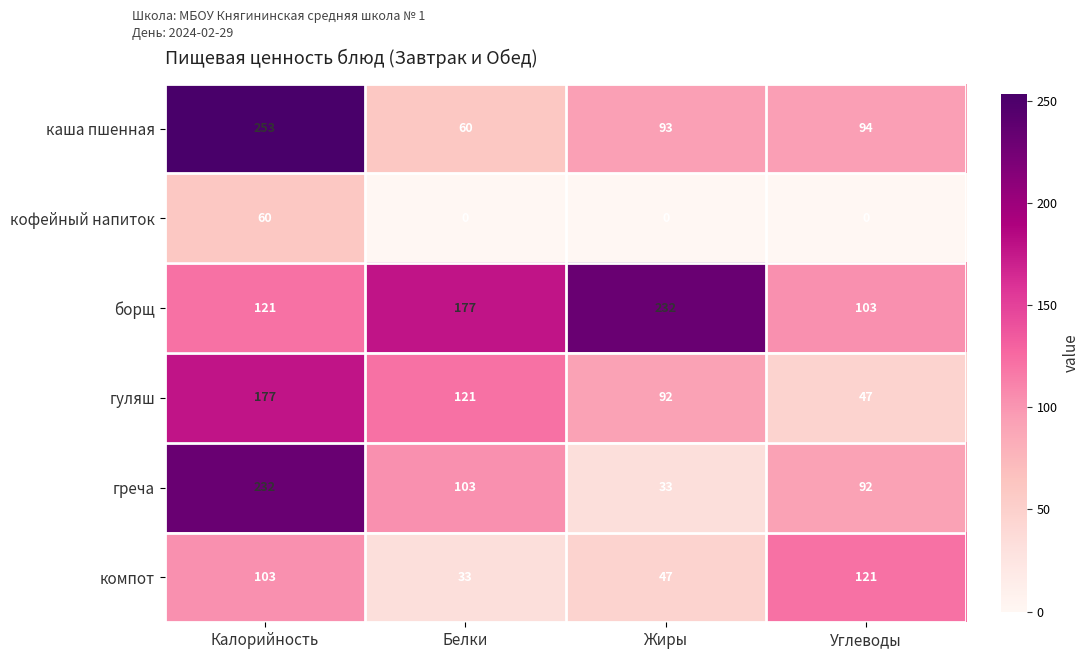

Reading left to right, extract all data points from this chart.

каша пшенная: 253	60	93	94
кофейный напиток: 60	0	0	0
борщ: 121	177	232	103
гуляш: 177	121	92	47
греча: 232	103	33	92
компот: 103	33	47	121